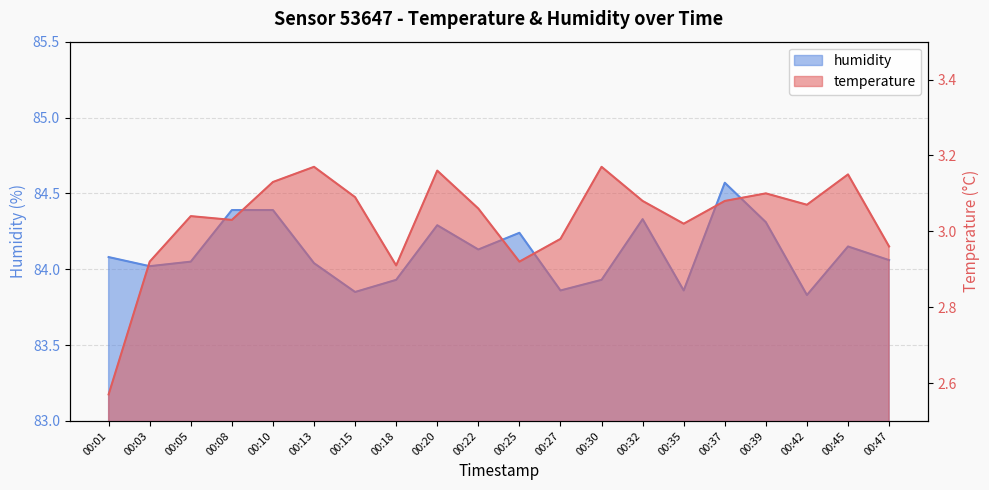

Which series has the widest spread of values?

humidity